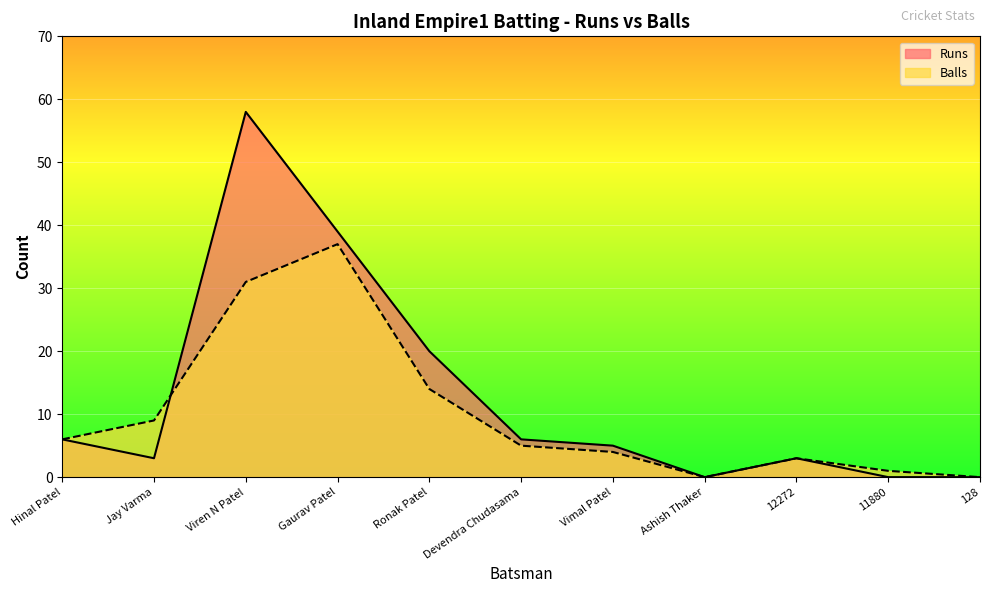

How many intersections are there between Balls and Runs?

1